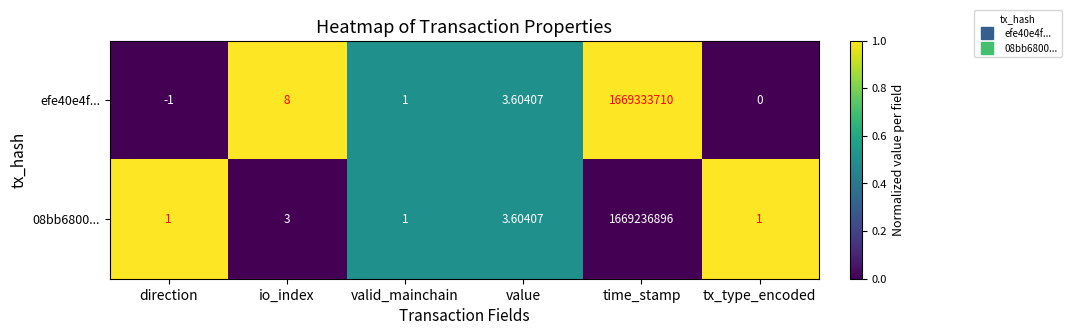

What is the total value across all series at time_stamp?

3338570606.0